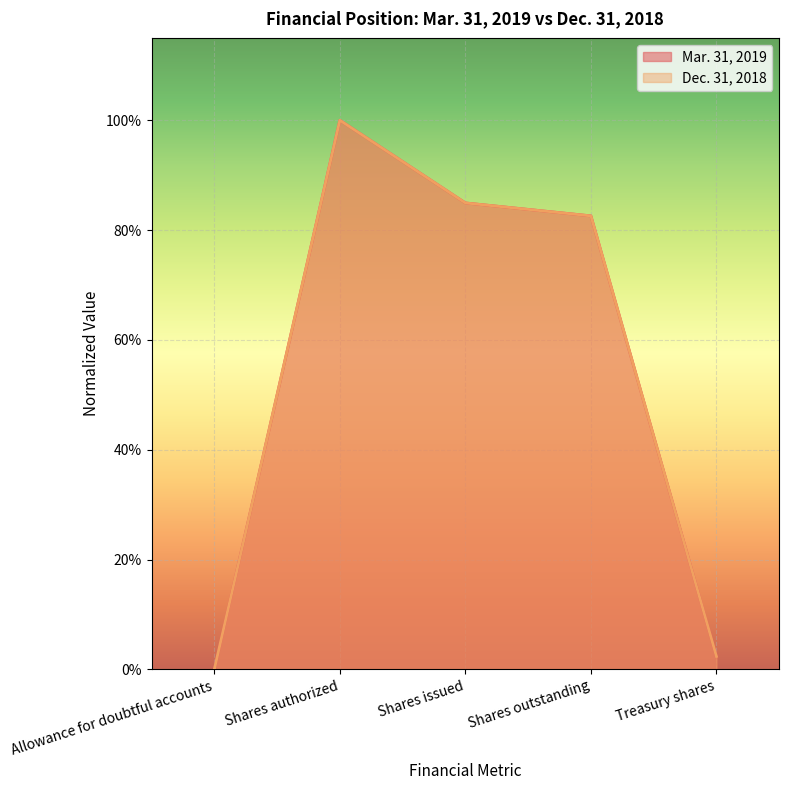

What is the difference between the Dec. 31, 2018 values at Shares outstanding and Allowance for doubtful accounts?

0.8